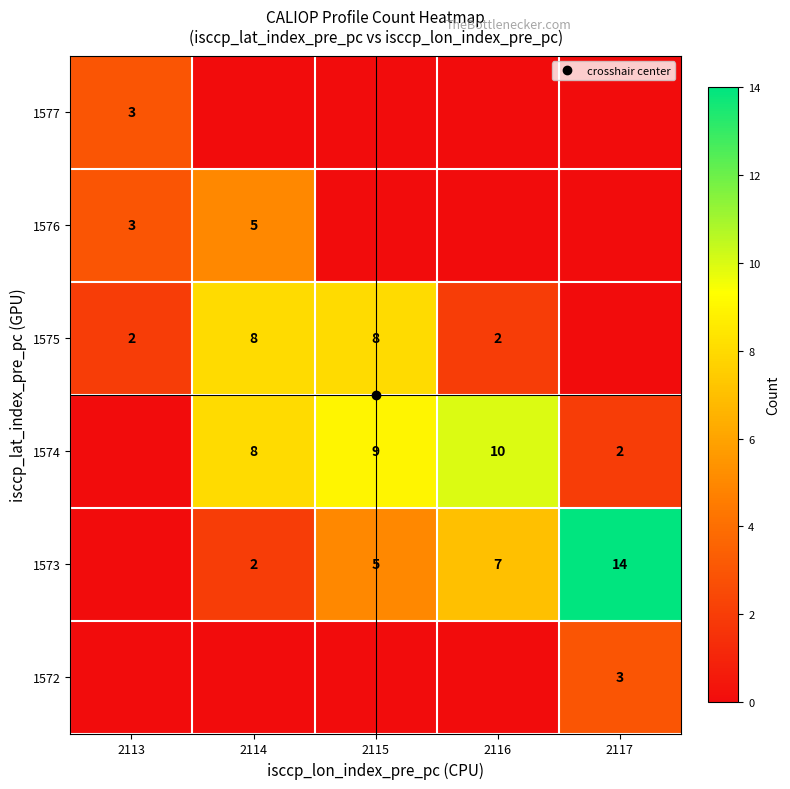

Is it true that 1575 equals -4 at 2117?

False